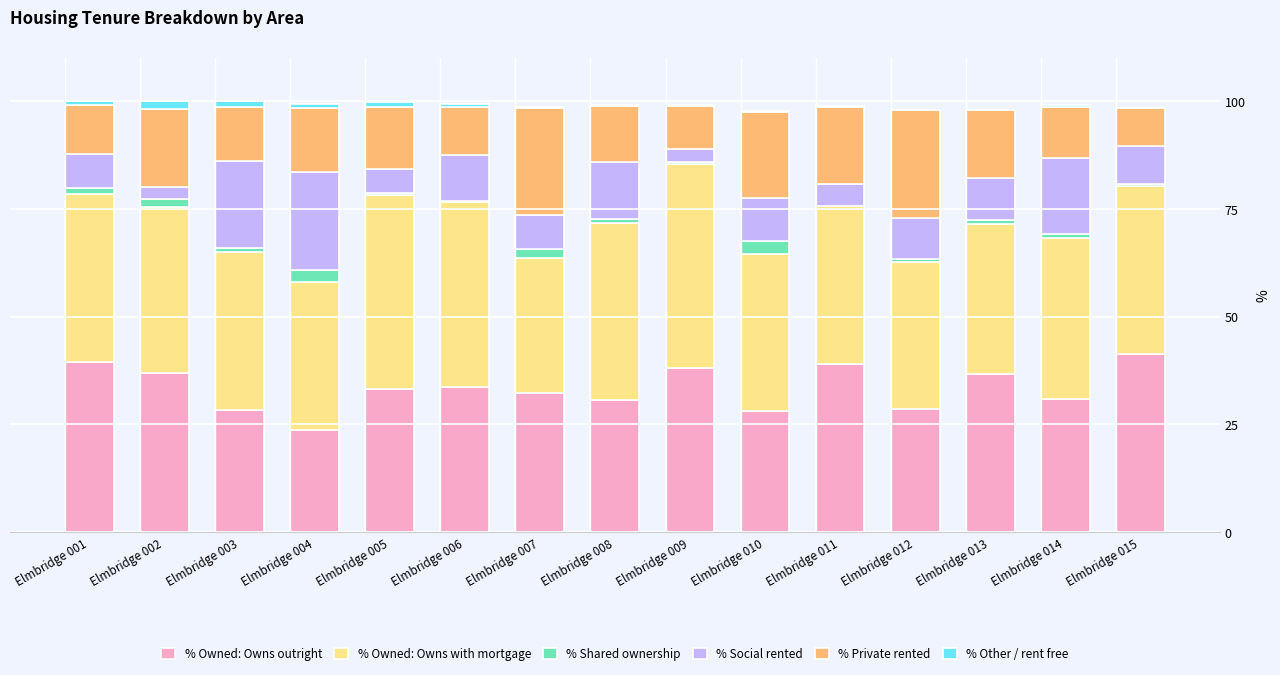

Count the number of categories in the chart.

15